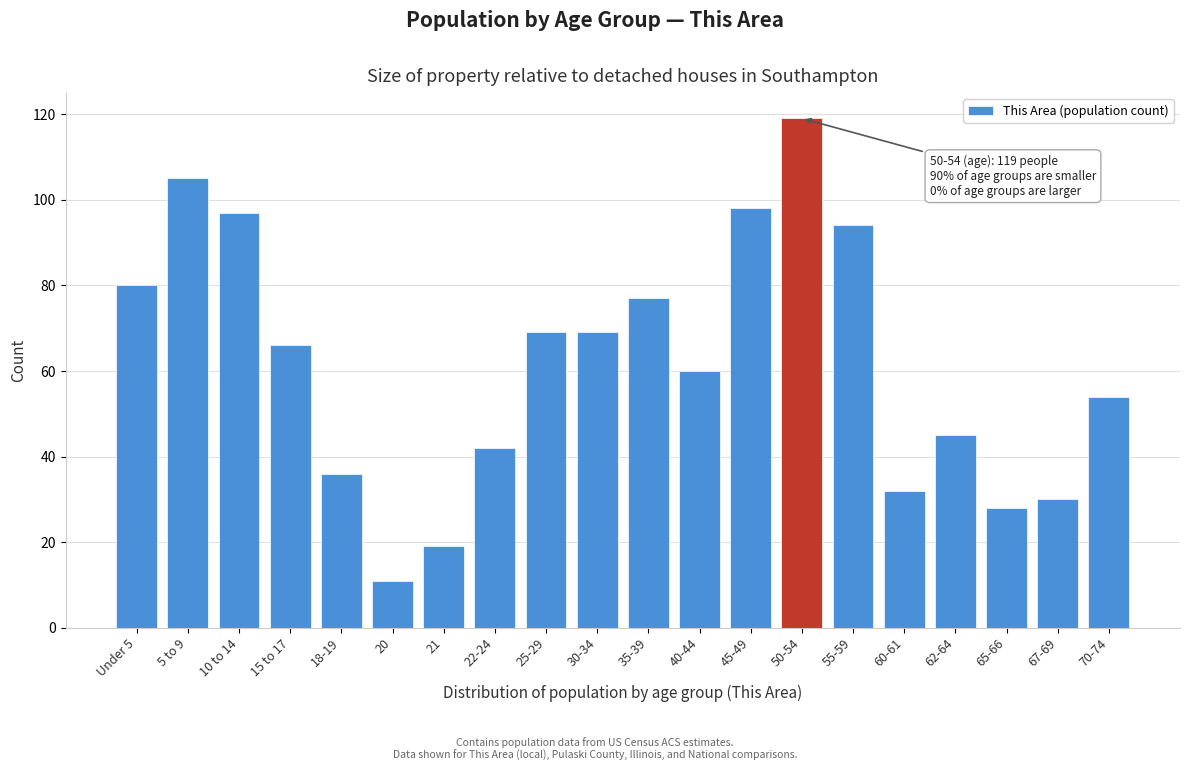

Reading right to left, list all the values displayed in this chart.

54	30	28	45	32	94	119	98	60	77	69	69	42	19	11	36	66	97	105	80